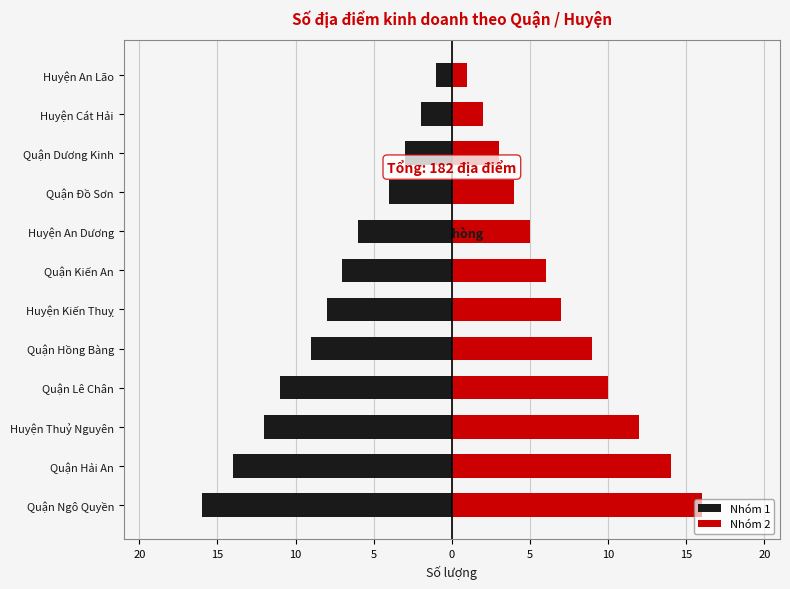

What is the difference between the maximum and minimum values in the Nhóm 1 series?

15